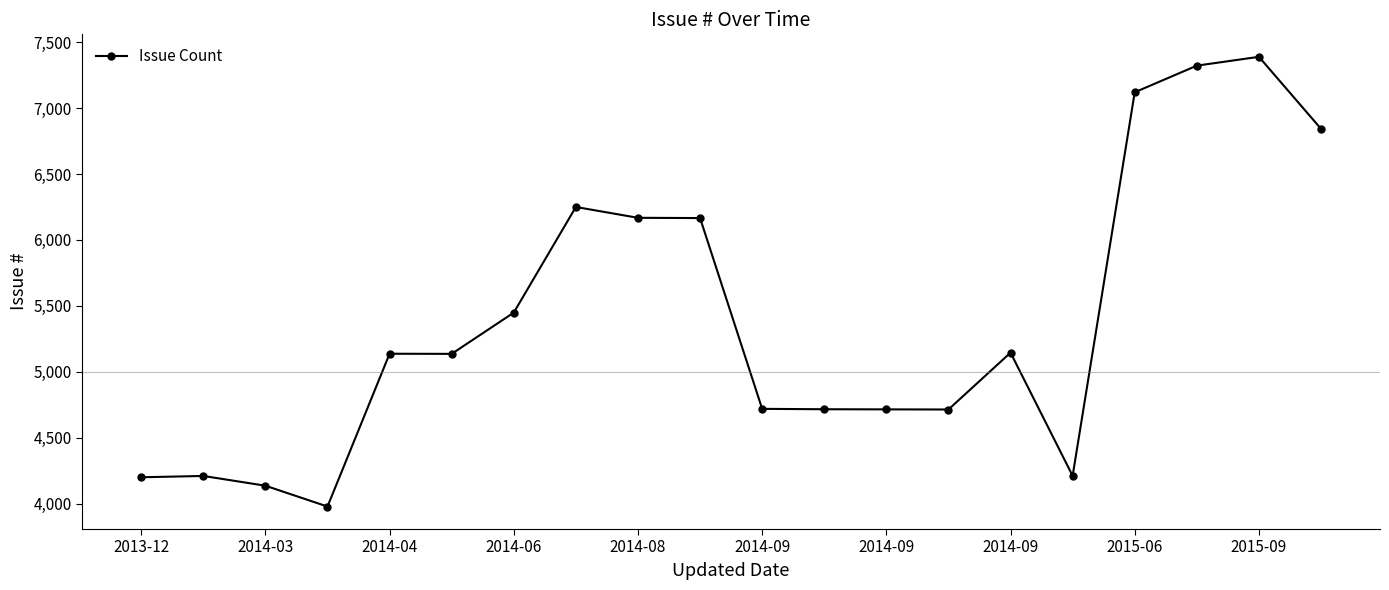

What is the average value?

5386